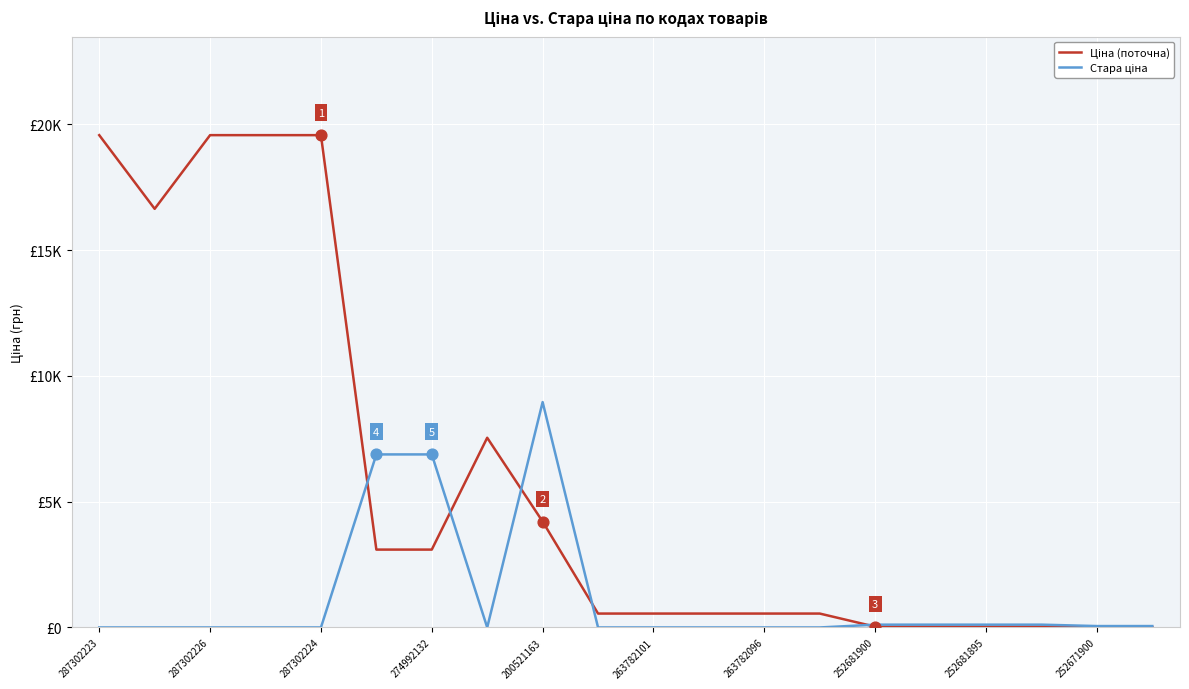

What are all the series names shown in the legend?

Ціна (поточна), Стара ціна